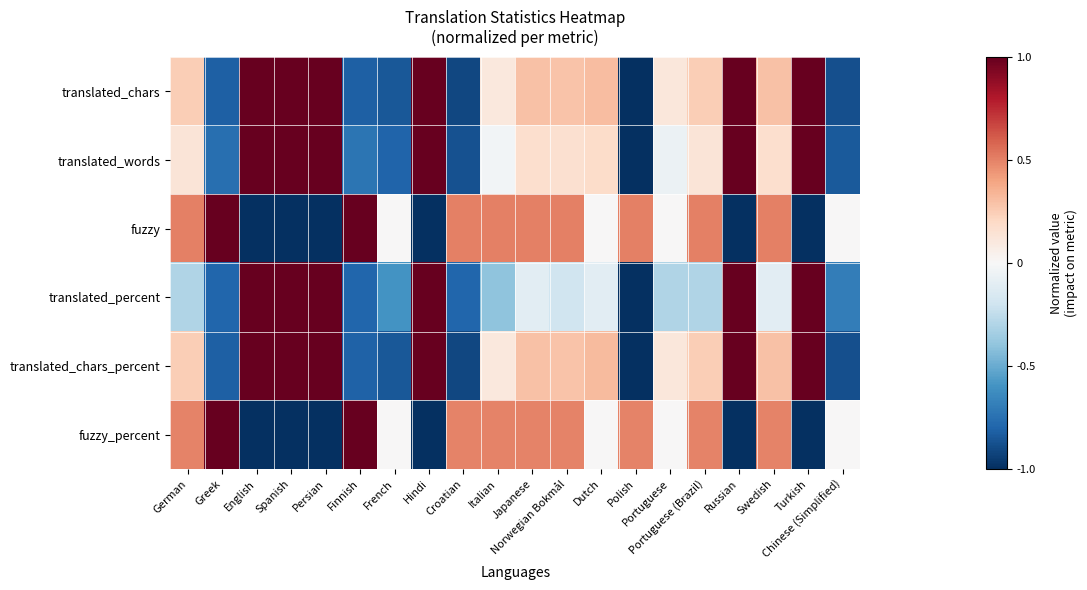

At German, list the series in order from largest to smallest.

fuzzy, fuzzy_percent, translated_chars_percent, translated_chars, translated_words, translated_percent